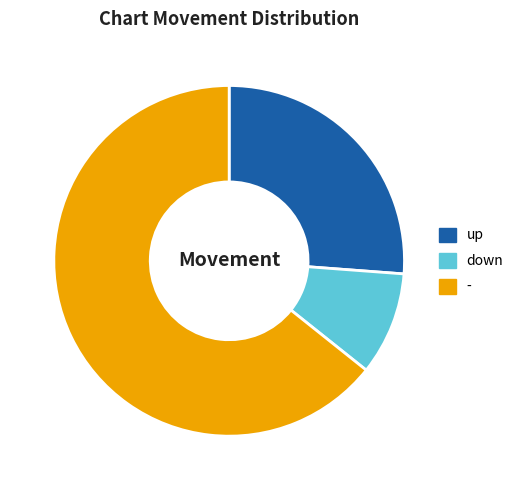

Rank the categories by value from highest to lowest.

-, up, down